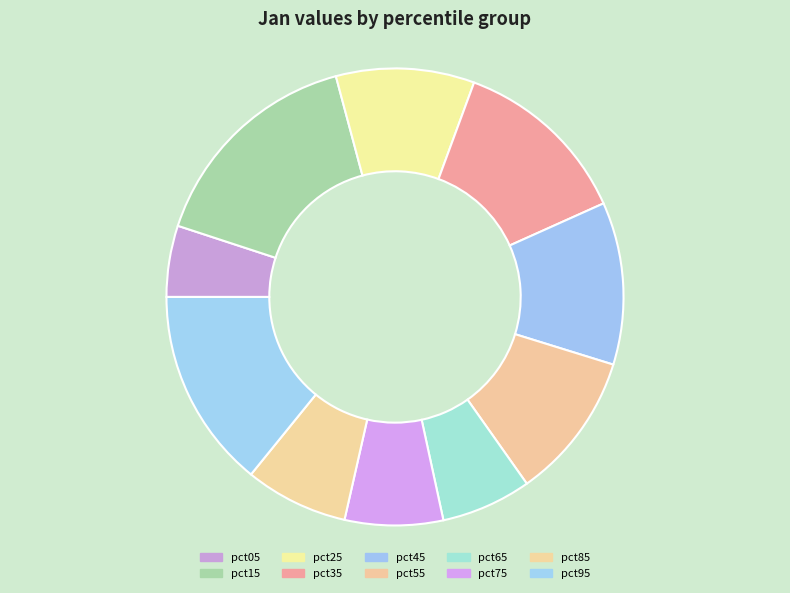

How many slices are in this pie chart?

10